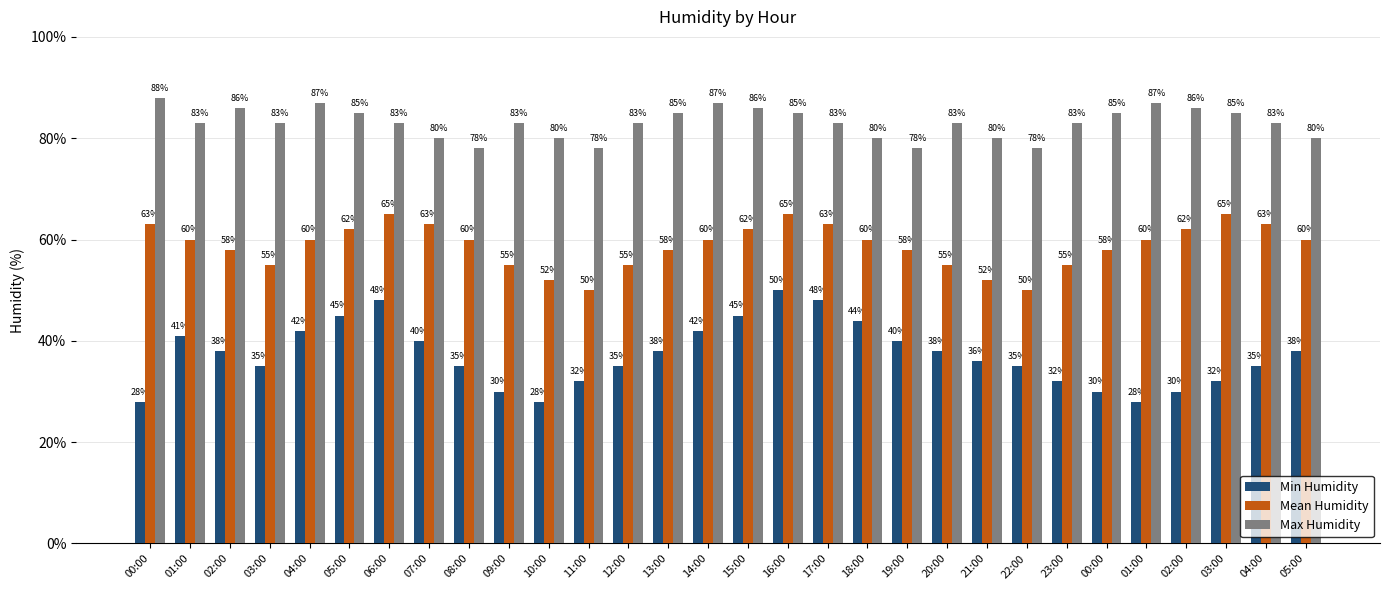

How many distinct data groups are displayed?

3